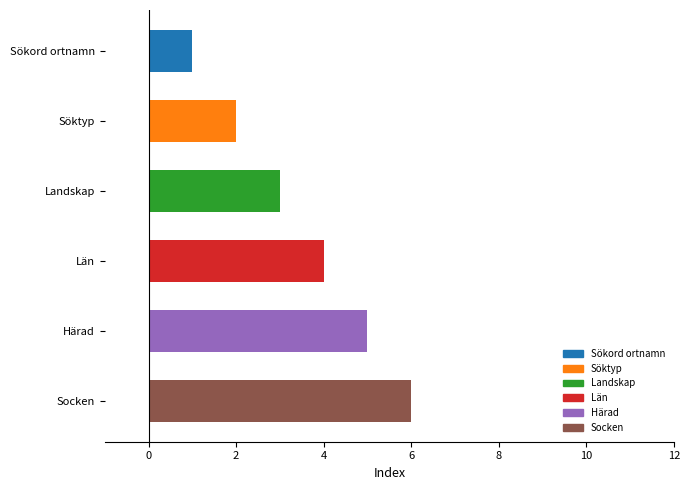

True or false: the data shows 3 at Landskap.

True